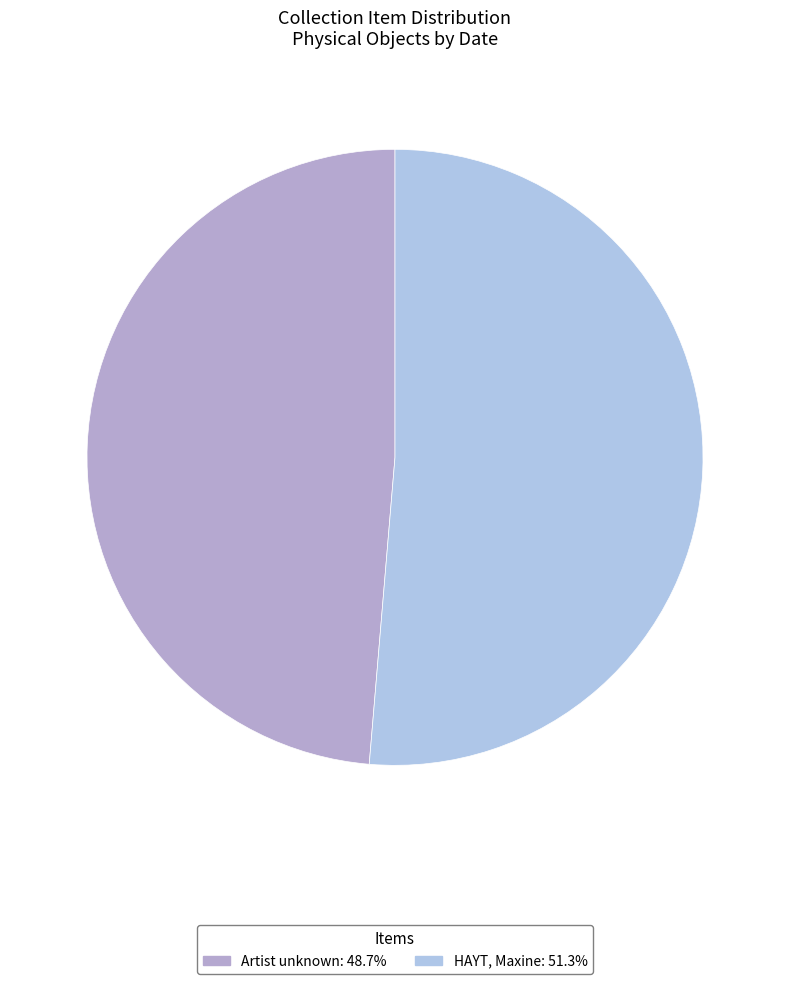

Which has a higher value, Artist unknown or HAYT, Maxine?

HAYT, Maxine